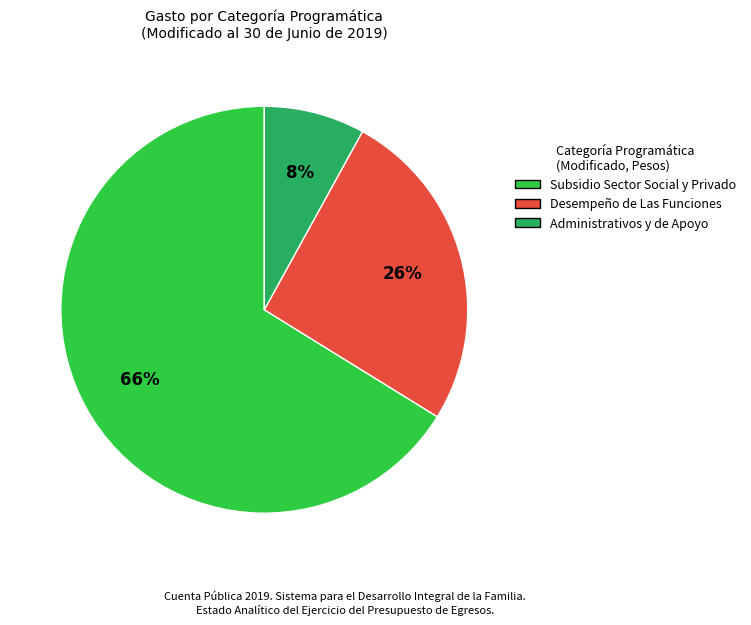

True or false: Administrativos y de Apoyo accounts for 8% of the total.

True